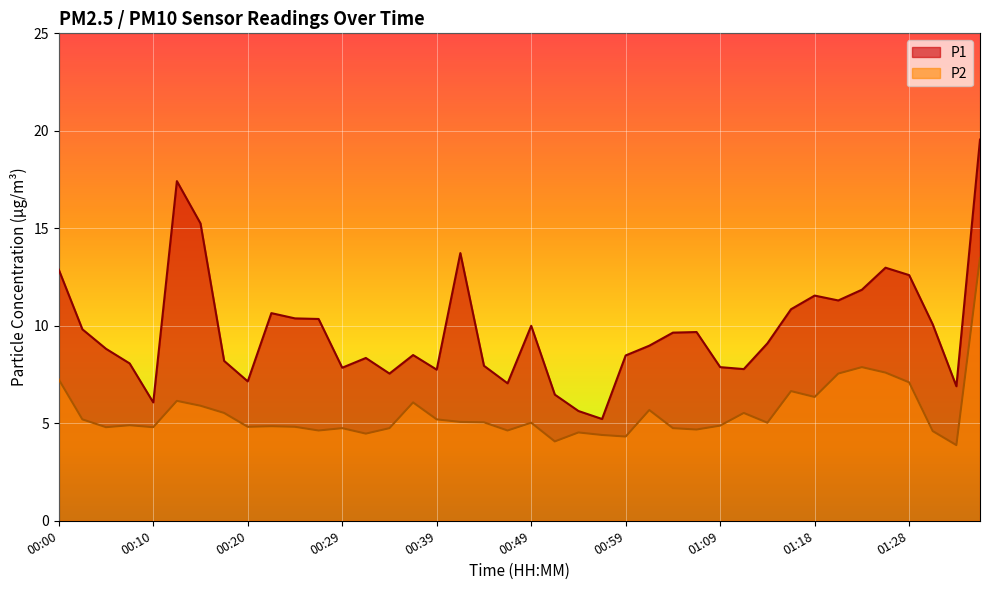

True or false: P1 and P2 intersect in this chart.

False